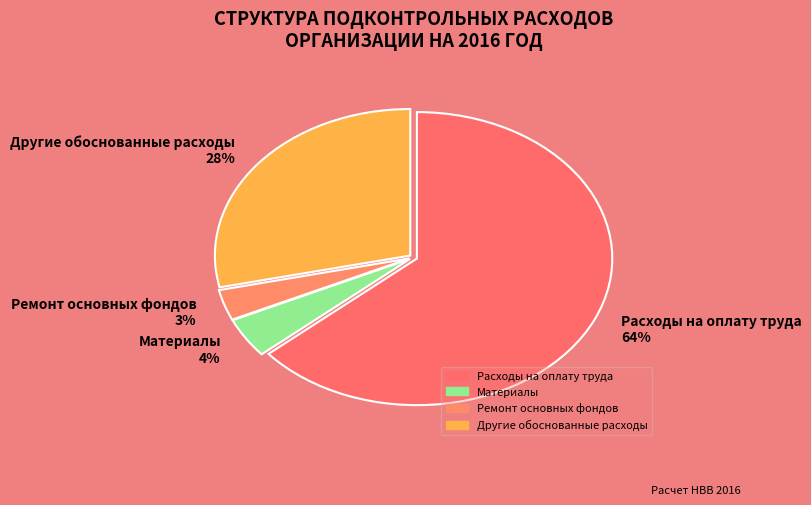

What is the smallest slice in the pie chart?

Ремонт основных фондов